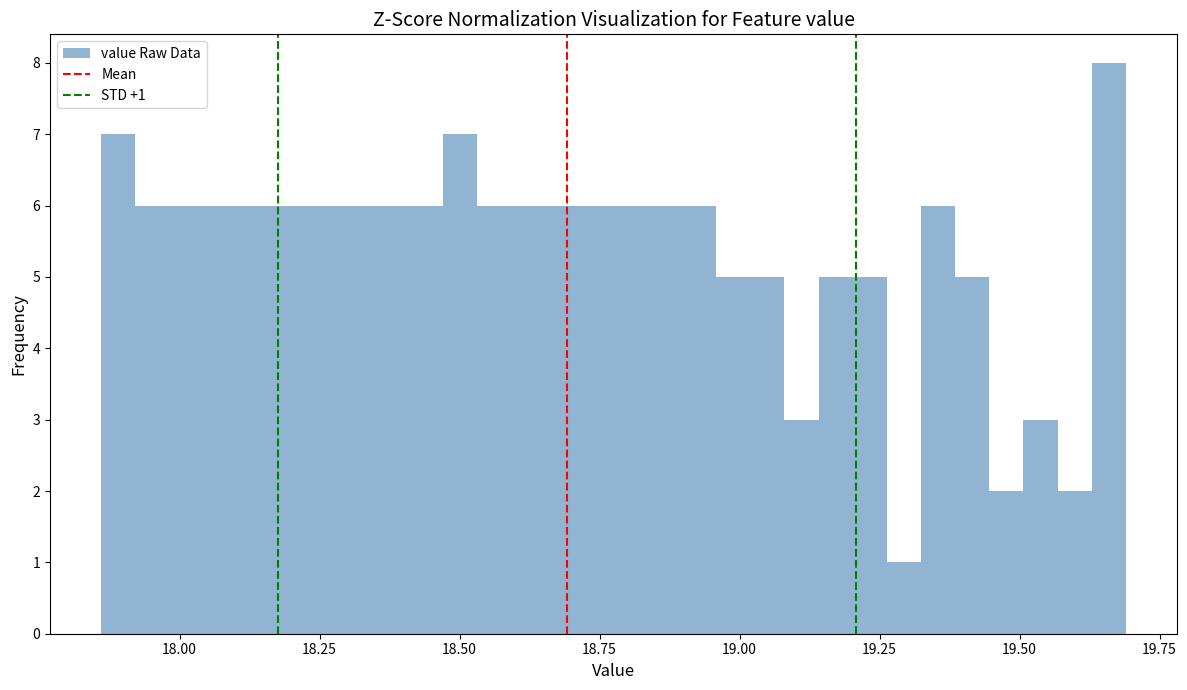

Around what value on the x-axis is the tallest bar? Give the approximate position of its centre, as read against the axis.

19.65